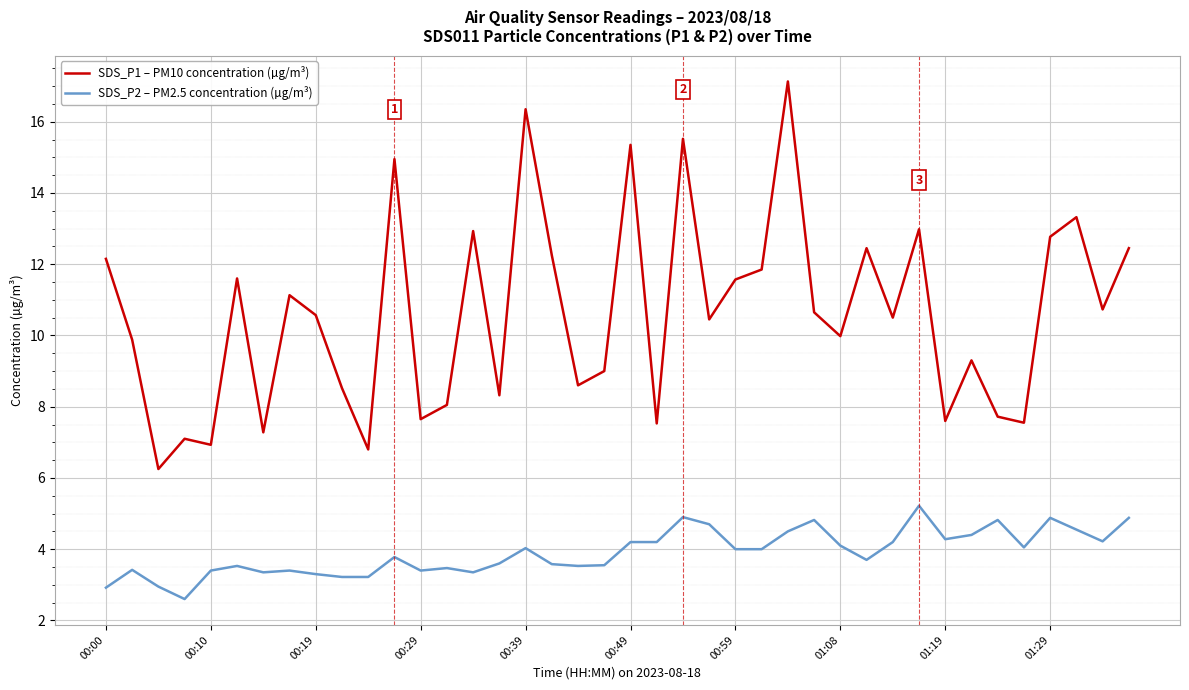

True or false: SDS_P1 – PM10 concentration (µg/m³) and SDS_P2 – PM2.5 concentration (µg/m³) cross at least once.

False